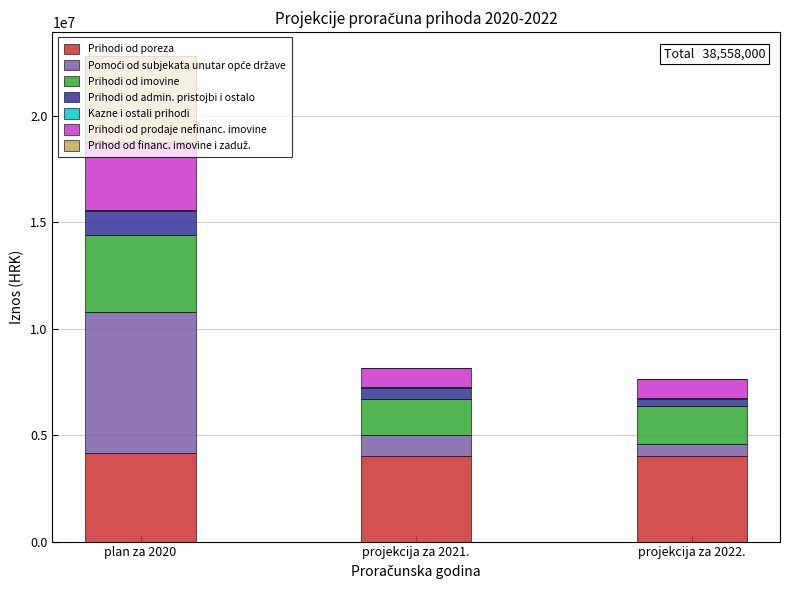

At which category is the sum across all series the highest?

plan za 2020